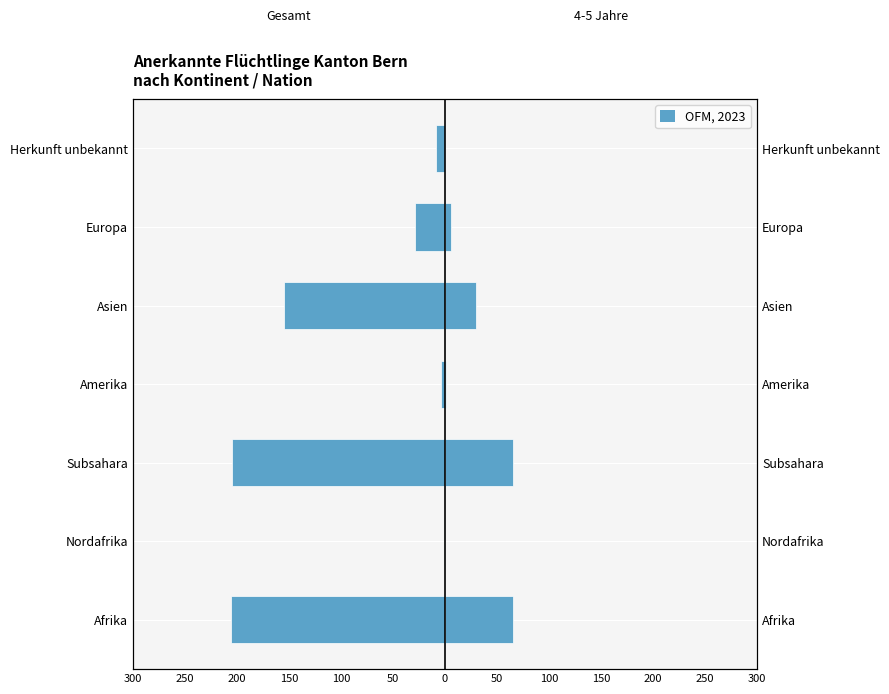

What is the average value of the Erwerbstätige (4-5 Jahre) series?

24